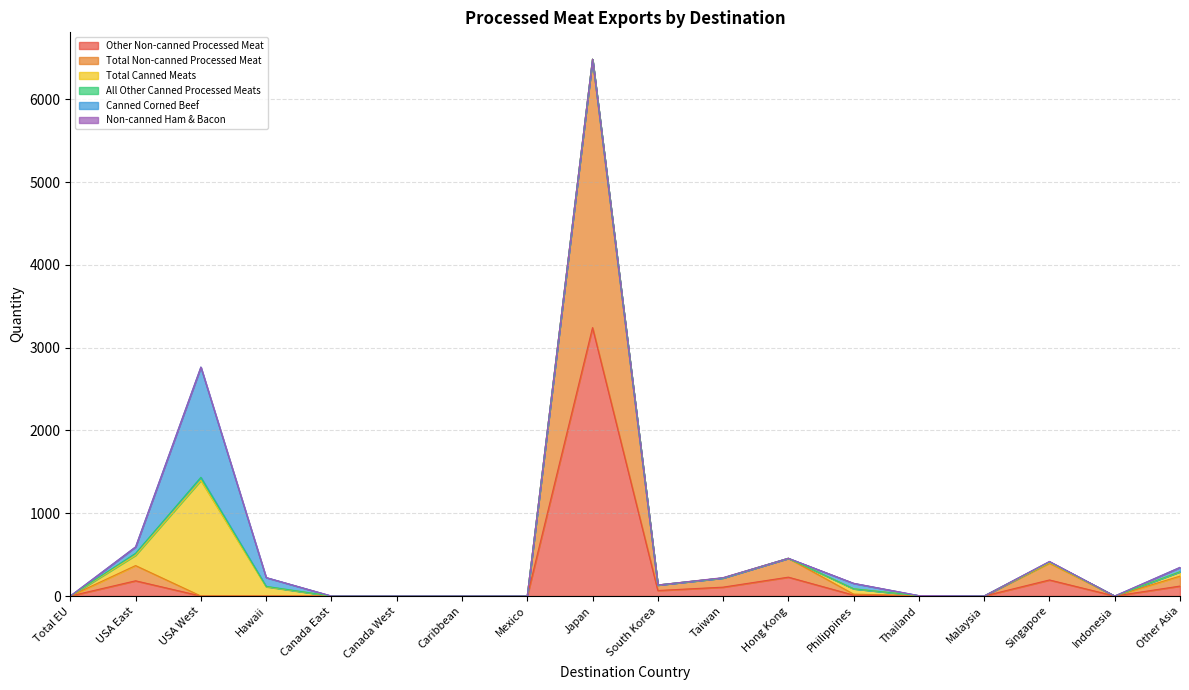

What is the label of the 12th point from the right?

Caribbean